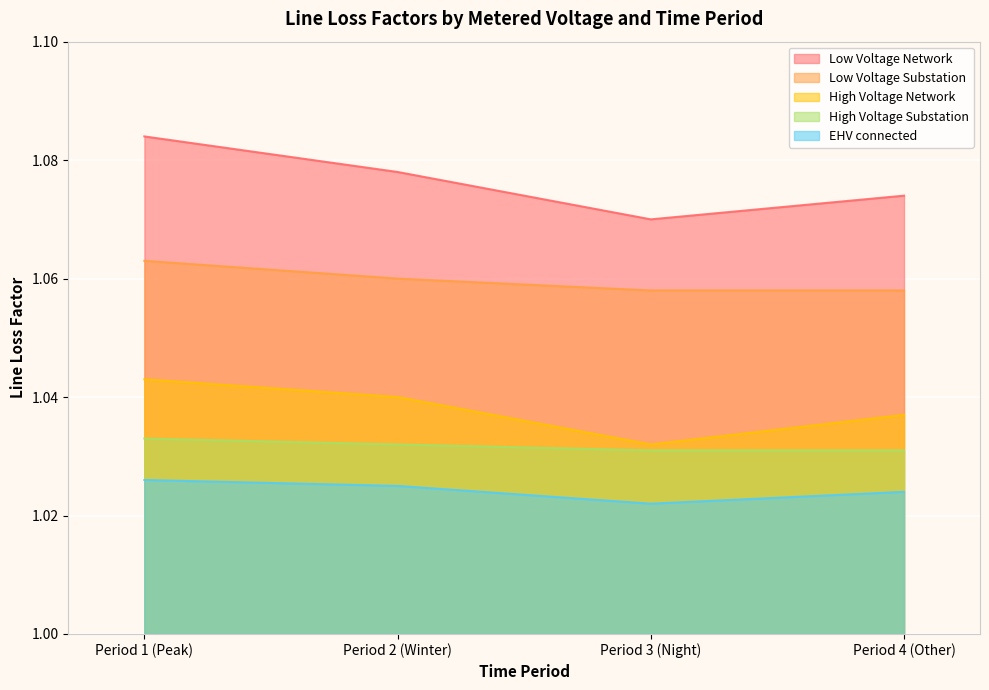

What is the average value of the High Voltage Network series?

1.0